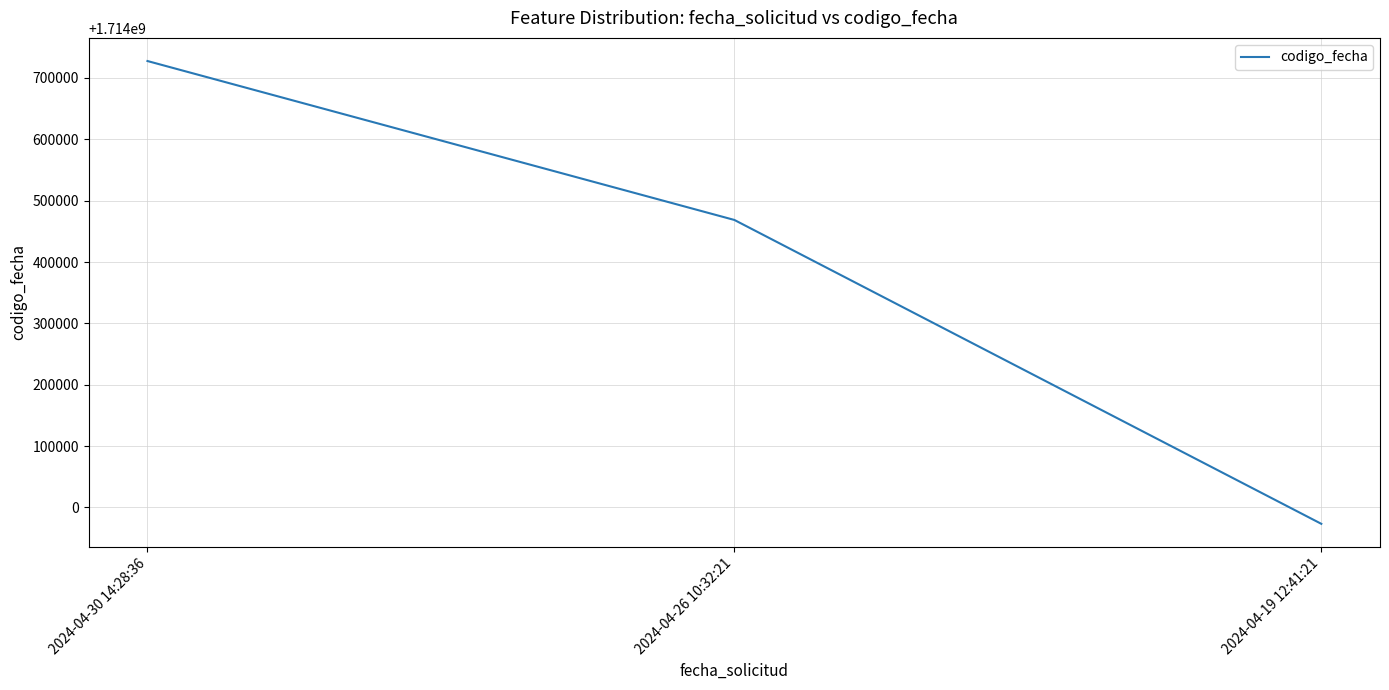

Which has a higher value, 2024-04-19 12:41:21 or 2024-04-26 10:32:21?

2024-04-26 10:32:21